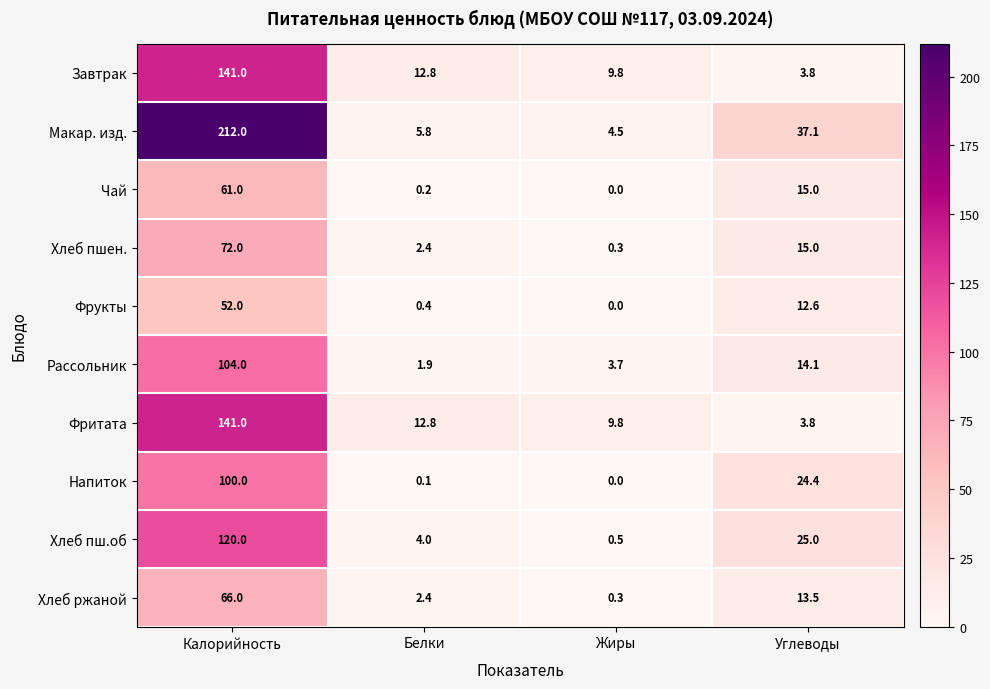

Between Белки and Жиры, which series saw the biggest shift?

Хлеб пш.об